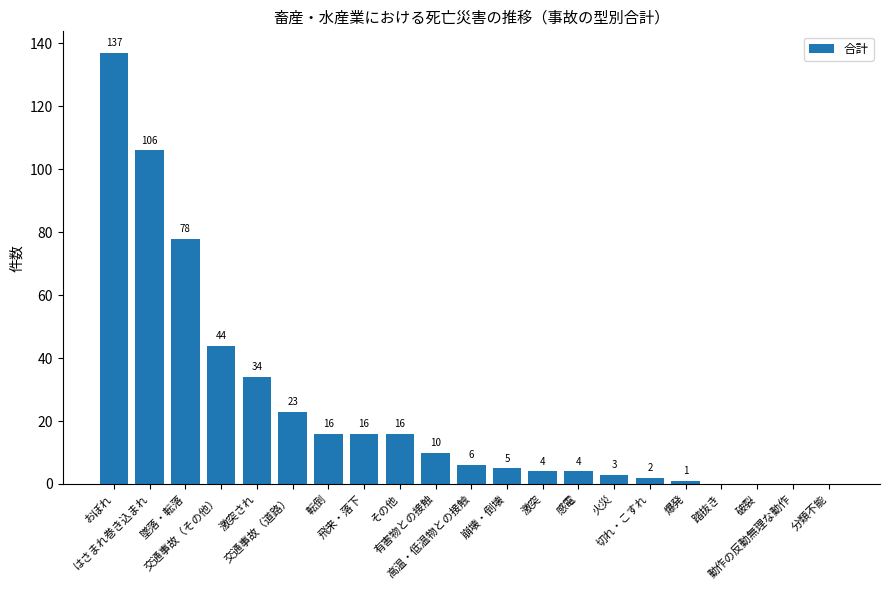

The value at 切れ・こすれ is 2. True or false?

True